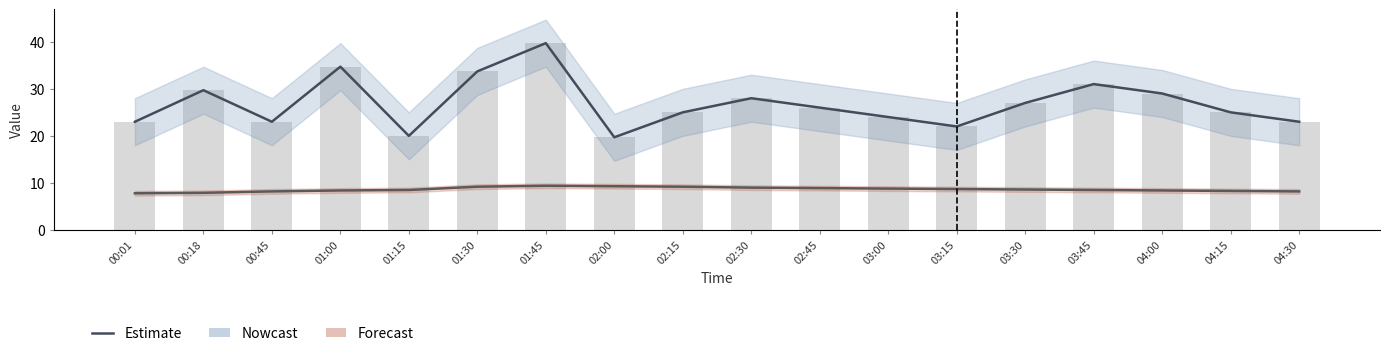

What is the total value across all series at 04:15?

58.3